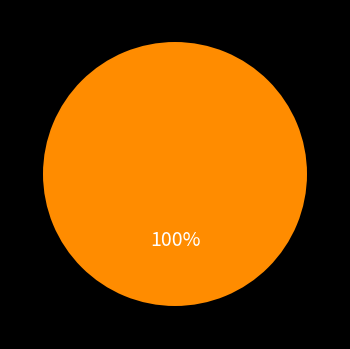

Does any single category account for the majority?

Yes